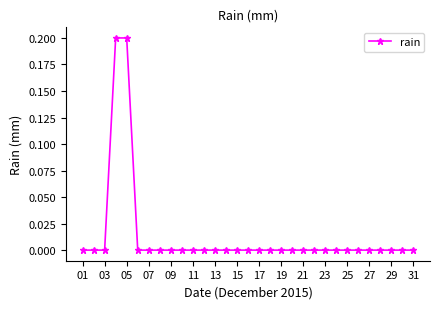

How many series are shown in this chart?

1